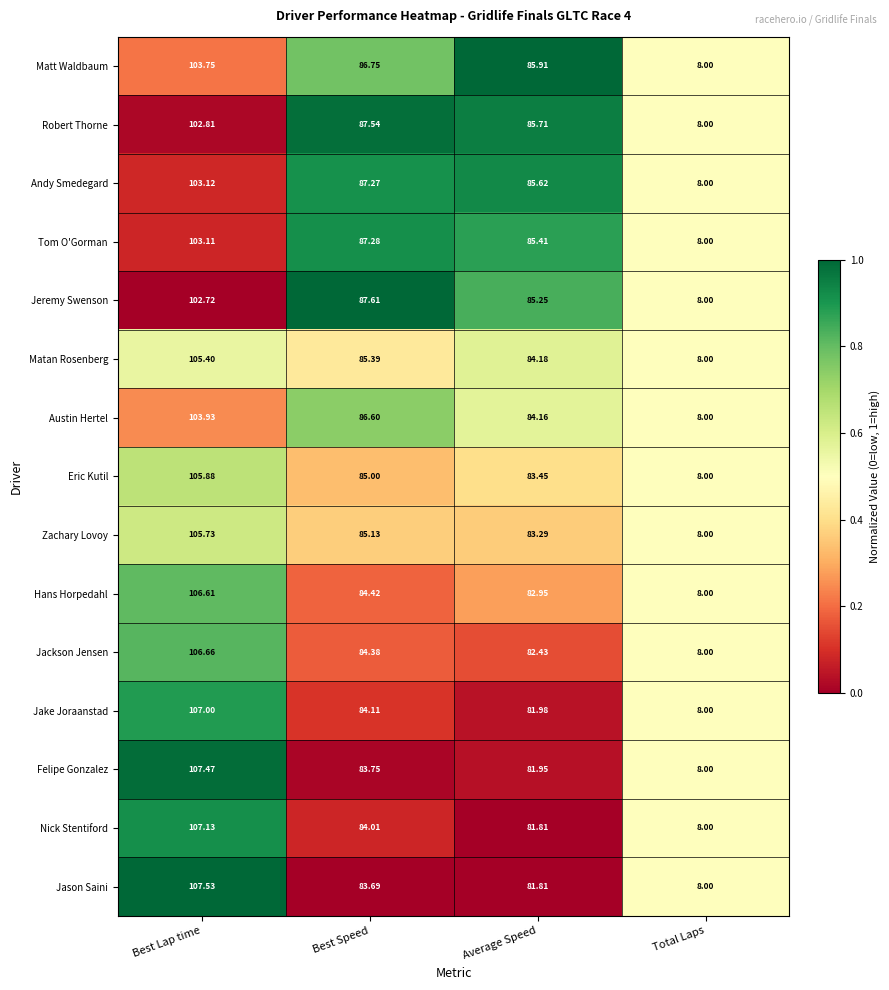

Rank the series by their maximum value, from highest to lowest.

Jason Saini, Felipe Gonzalez, Nick Stentiford, Jake Joraanstad, Jackson Jensen, Hans Horpedahl, Eric Kutil, Zachary Lovoy, Matan Rosenberg, Austin Hertel, Matt Waldbaum, Andy Smedegard, Tom O'Gorman, Robert Thorne, Jeremy Swenson